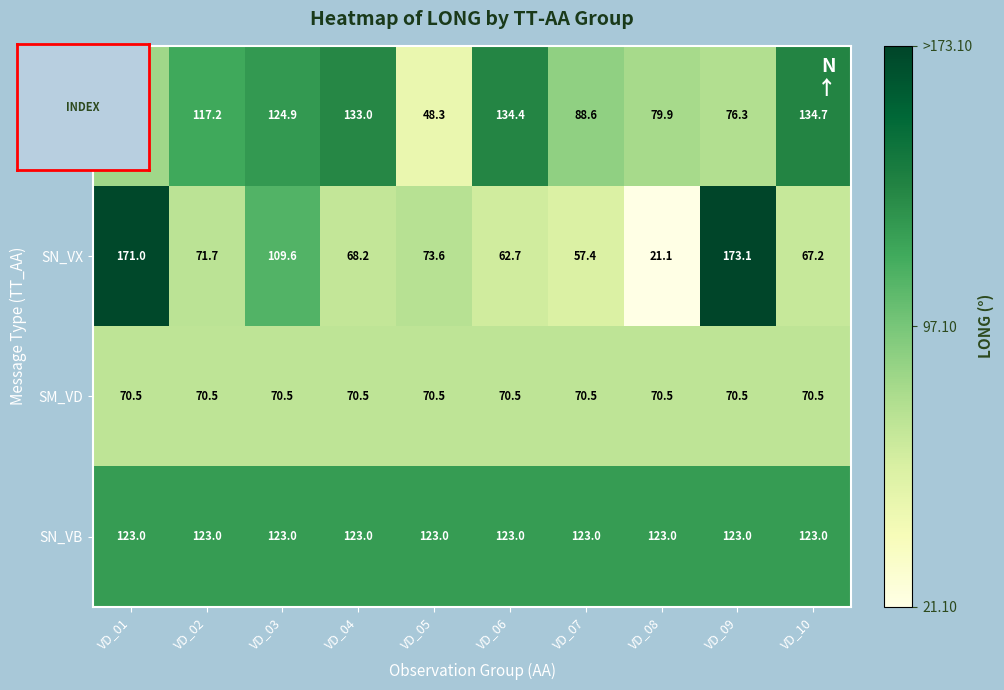

At which label does SN_VX first exceed 71?

VD_01